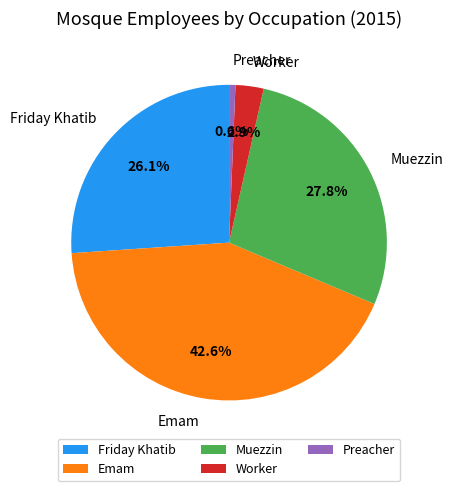

Is it true that Friday Khatib is 12% of the pie?

False